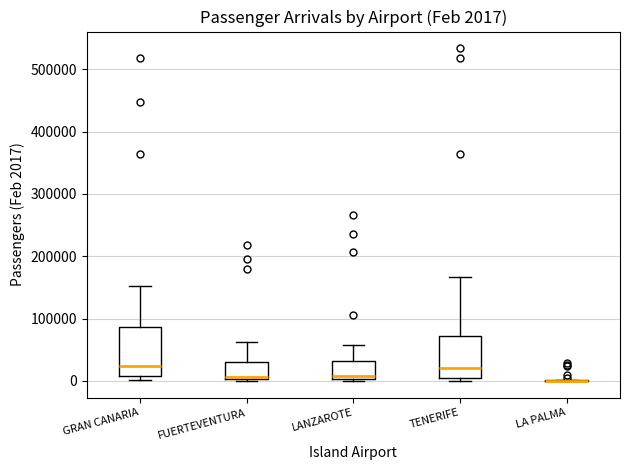

Comparing the boxes themselves (not the whiskers), which one is the tallest?

GRAN CANARIA